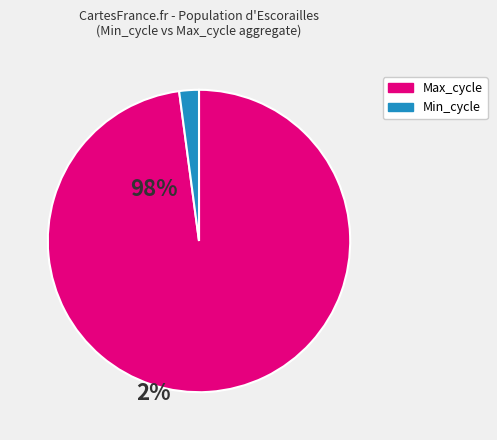

Is there any slice that represents more than half of the pie?

Yes